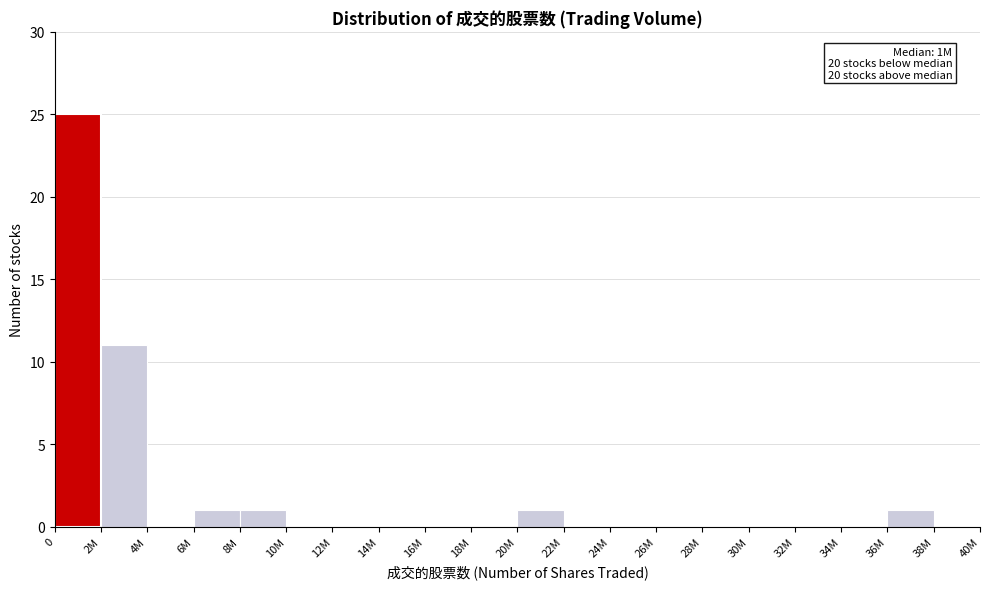

Reading right to left, what are all the values shown in this chart?

38M=0	36M=1	34M=0	32M=0	30M=0	28M=0	26M=0	24M=0	22M=0	20M=1	18M=0	16M=0	14M=0	12M=0	10M=0	8M=1	6M=1	4M=0	2M=11	0=25